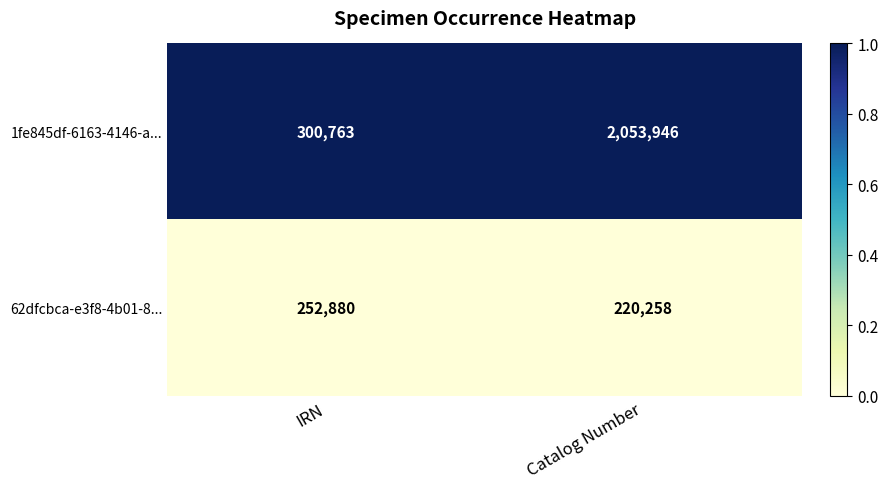

At IRN, list the series in order from smallest to largest.

62dfcbca-e3f8-4b01-8..., 1fe845df-6163-4146-a...